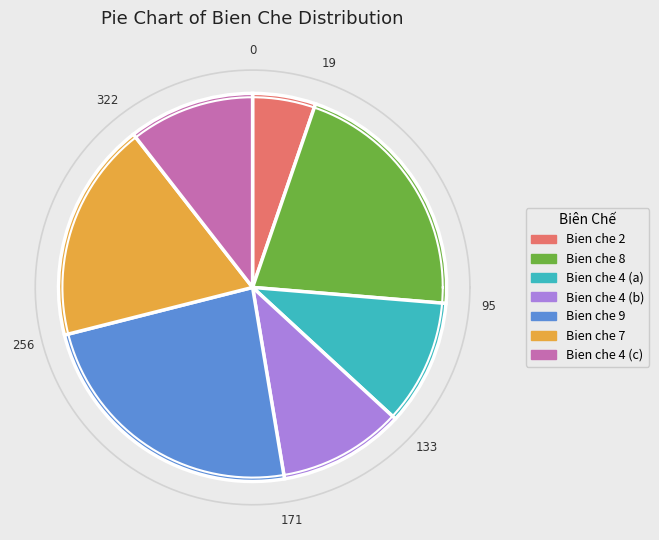

To the nearest percent, what is the difference between the largest and smallest slice percentages?

18%